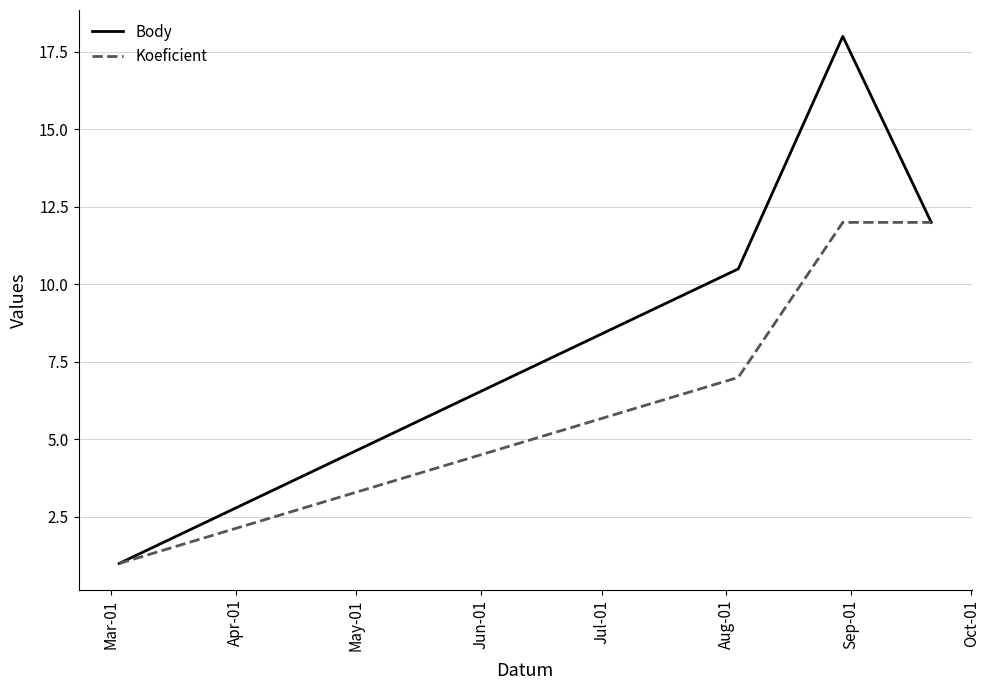

What is the sum of all Body values?

41.5